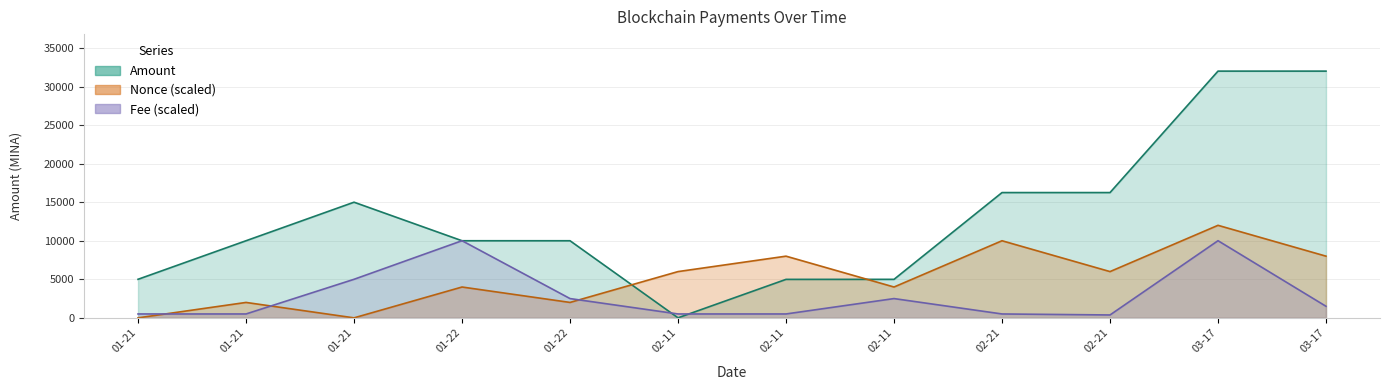

Reading left to right, transcribe all the data shown in this chart.

Amount: 5000.0	10000.0	14998.9	10000.0	10000.0	3.9	4990.0	4993.8	16247.3	16247.3	31997.3	31997.3
Fee: 505.0	505.0	5000.0	10005.0	2500.0	505.0	505.0	2500.0	505.0	375.0	10005.0	1500.0
Nonce: 0.0	2000.0	0.0	4000.0	2000.0	6000.0	8000.0	4000.0	10000.0	6000.0	12000.0	8000.0